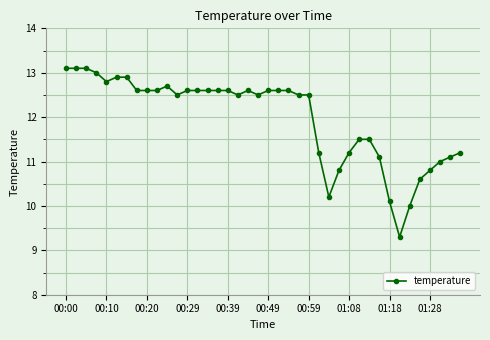

What is the value of the 29th point from the left?

11.2